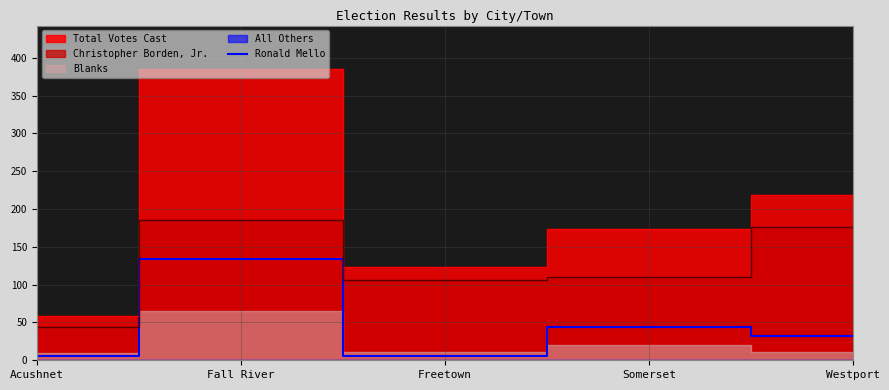

True or false: Ronald Mello has a value of 134 at Fall River.

True